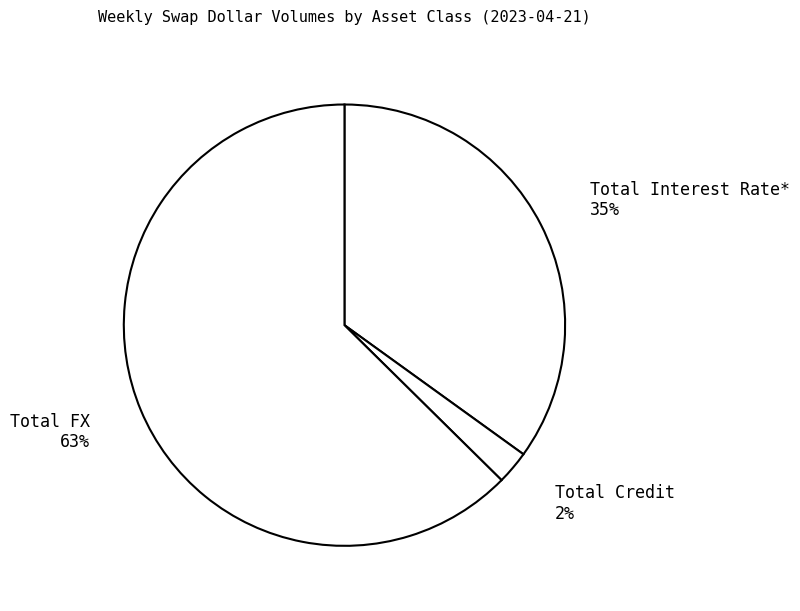

Is there a majority slice in this chart?

Yes